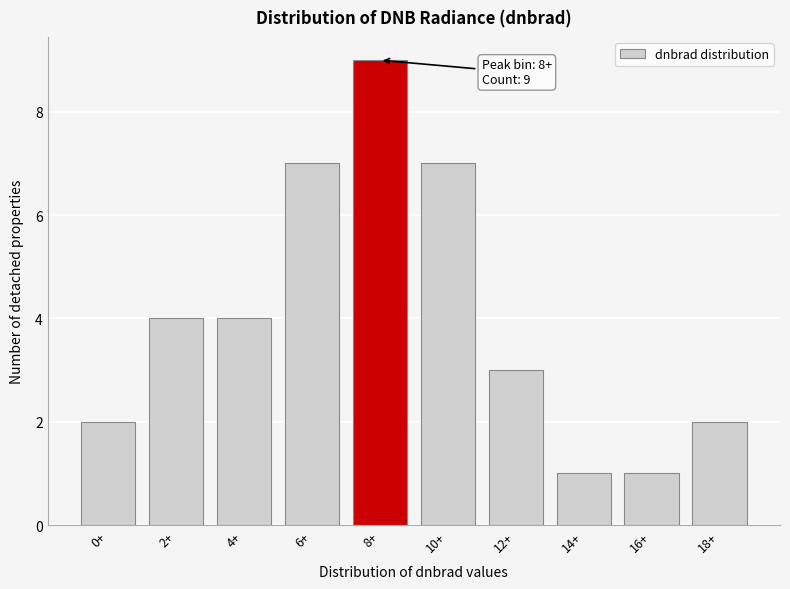

Reading right to left, transcribe all the data shown in this chart.

2	1	1	3	7	9	7	4	4	2